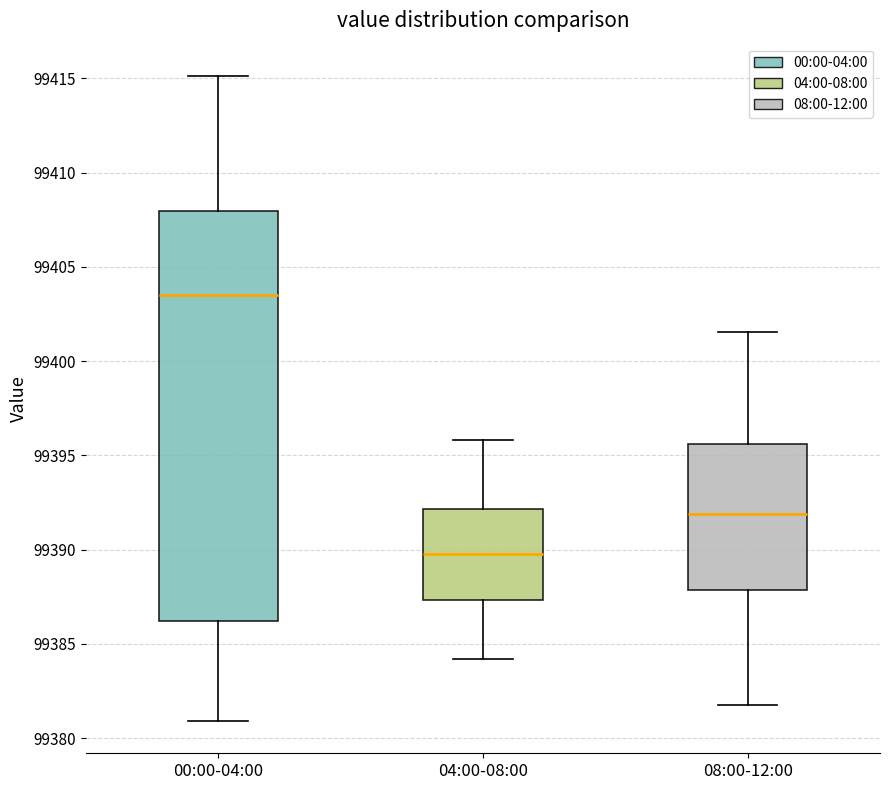

Which box is the tallest, from its lower edge to its upper edge?

00:00-04:00